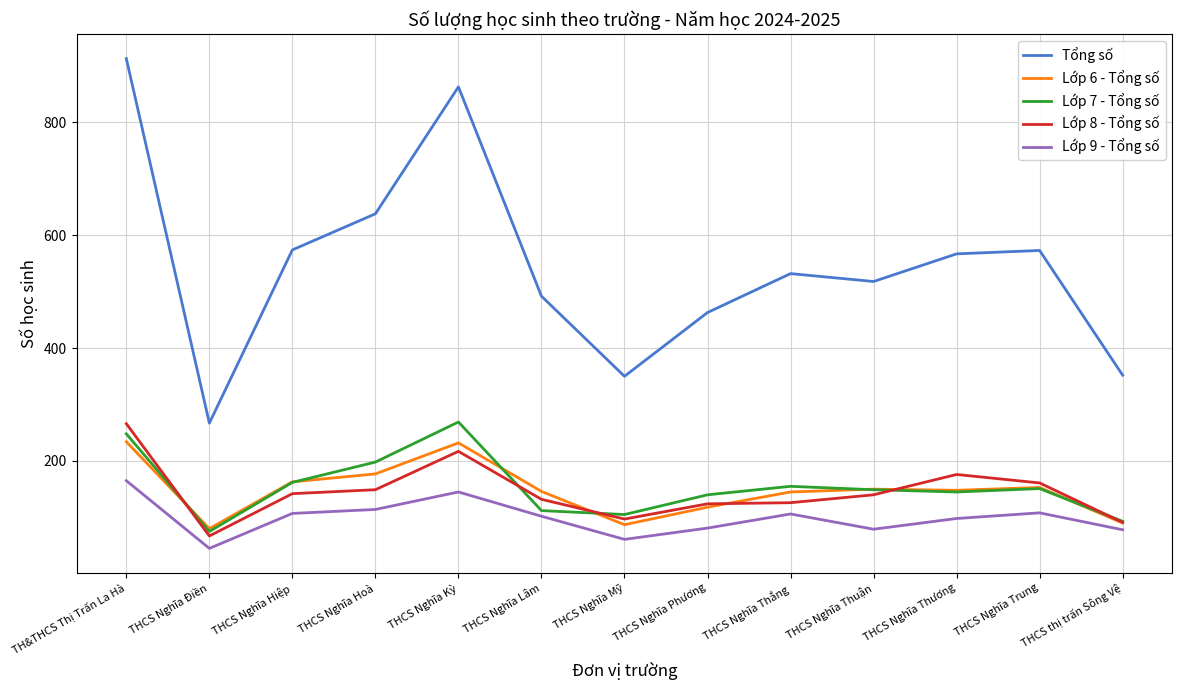

Rank the series at THCS Nghĩa Hoà from highest to lowest value.

Tổng số, Lớp 7 - Tổng số, Lớp 6 - Tổng số, Lớp 8 - Tổng số, Lớp 9 - Tổng số